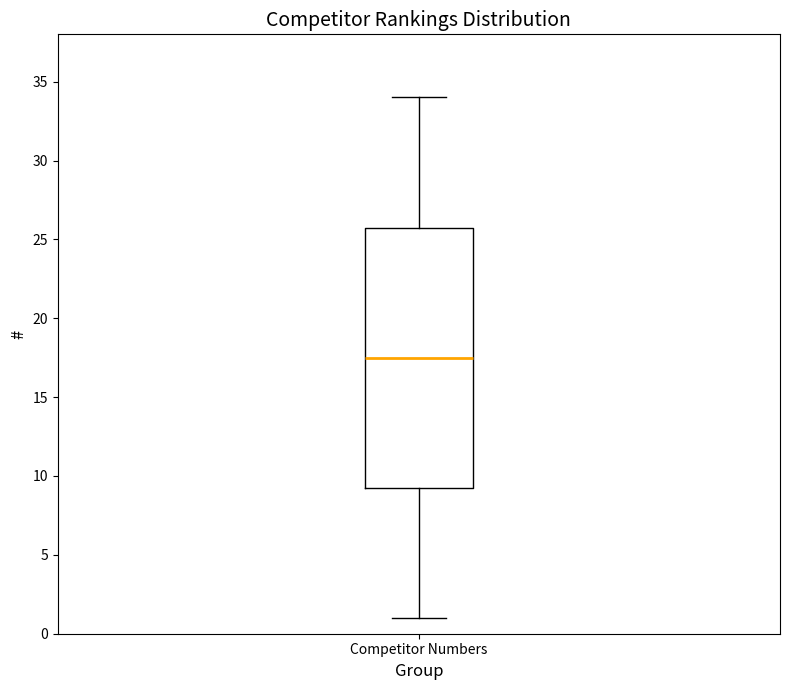

Read this box plot against the y-axis: the position of the median line, the range covered by the box, and the ends of both whiskers. The values are not printed on the chart, so give them approximately, as read against the axis.

median 17.5, box 9.5 to 26.0, whiskers 1.0 to 34.0